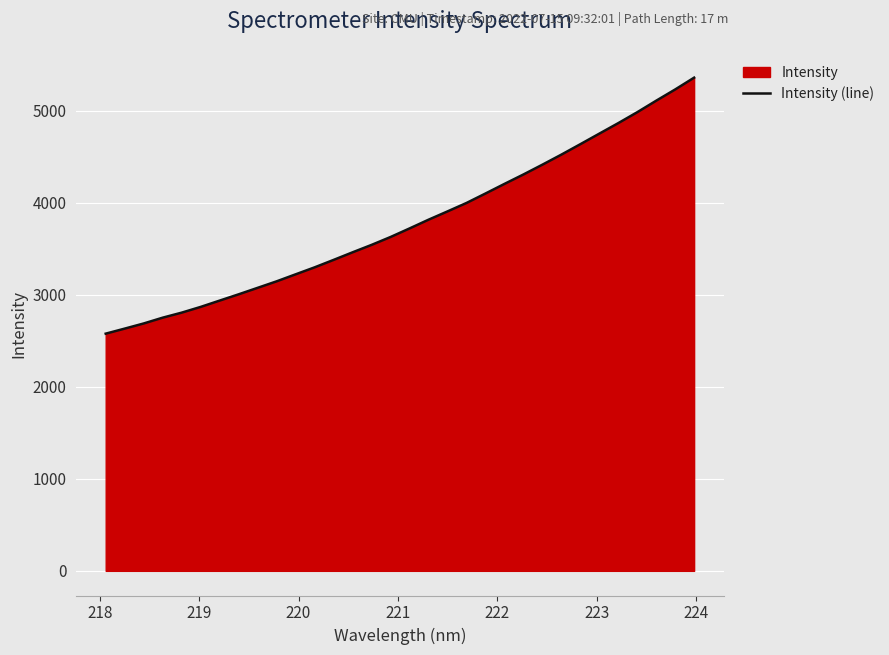

What is the difference between the maximum and minimum values?

2781.2